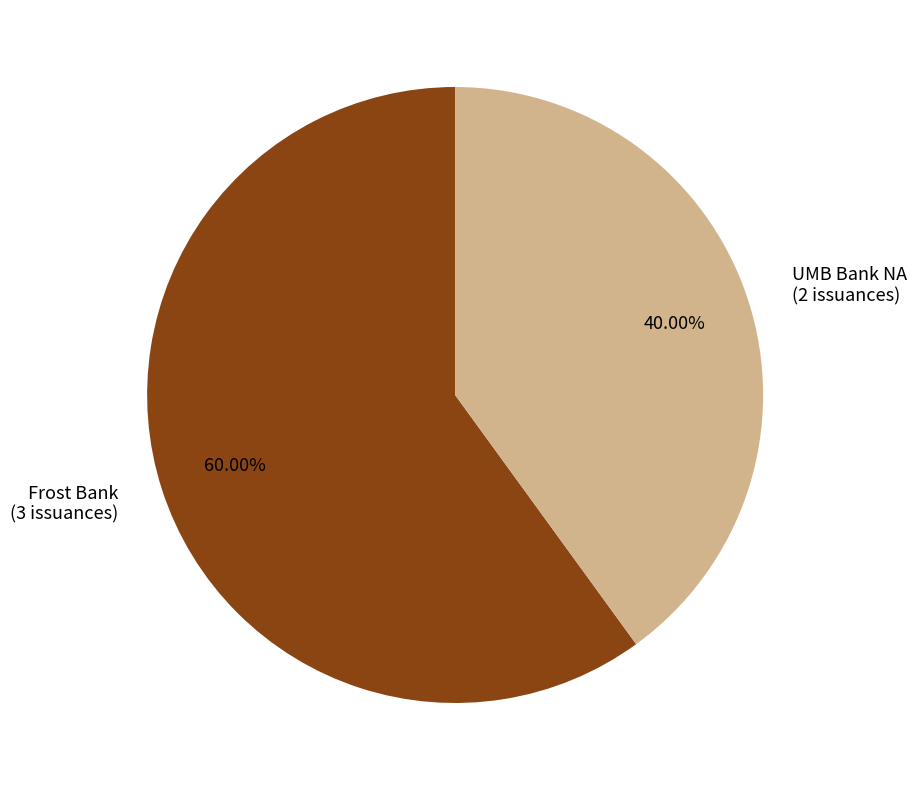

To the nearest percent, what portion does Frost Bank represent?

60%